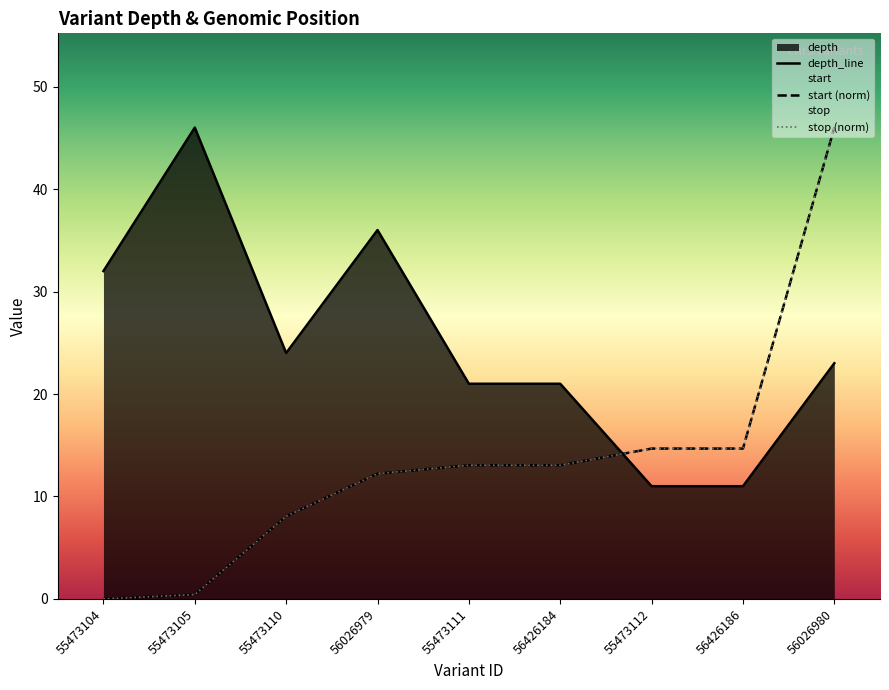

Does the chart display data point markers on the line(s)?

No